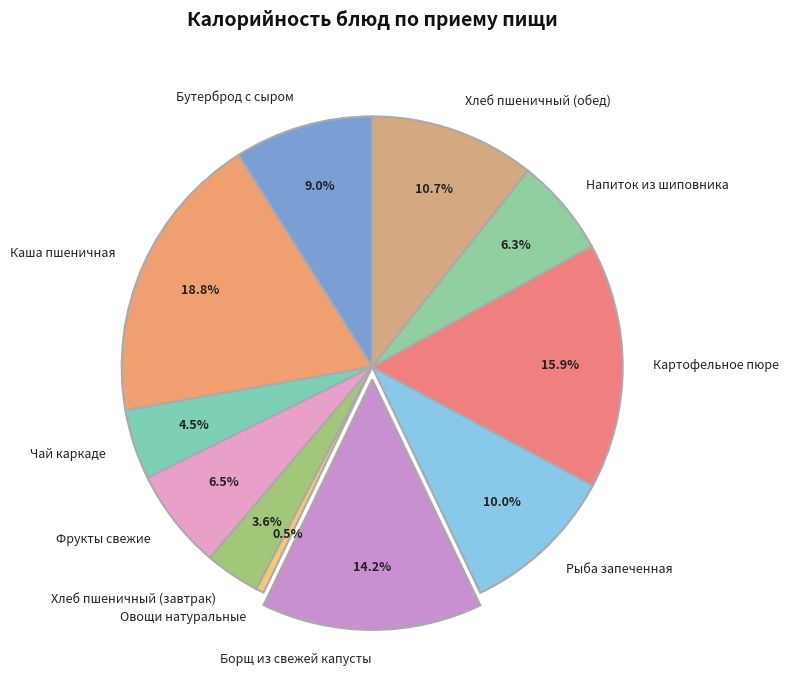

Between Хлеб пшеничный (обед) and Картофельное пюре, which is larger?

Картофельное пюре